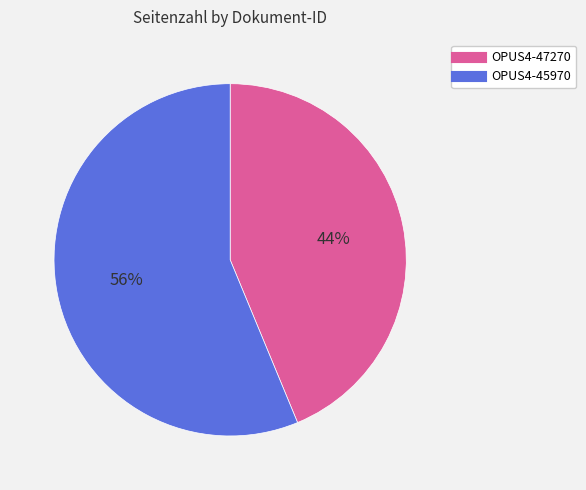

Which category has the biggest portion of the pie?

OPUS4-45970